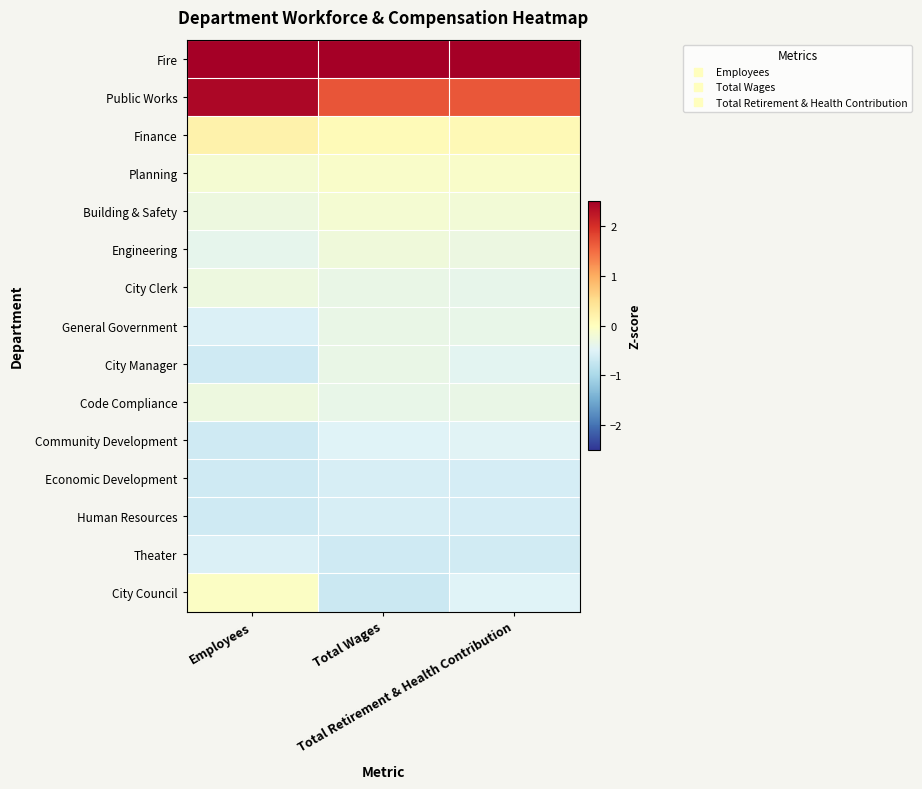

Rank the series by their maximum value, from lowest to highest.

Human Resources, Economic Development, Theater, Community Development, City Manager, General Government, City Clerk, Code Compliance, Engineering, Building & Safety, Planning, City Council, Finance, Public Works, Fire